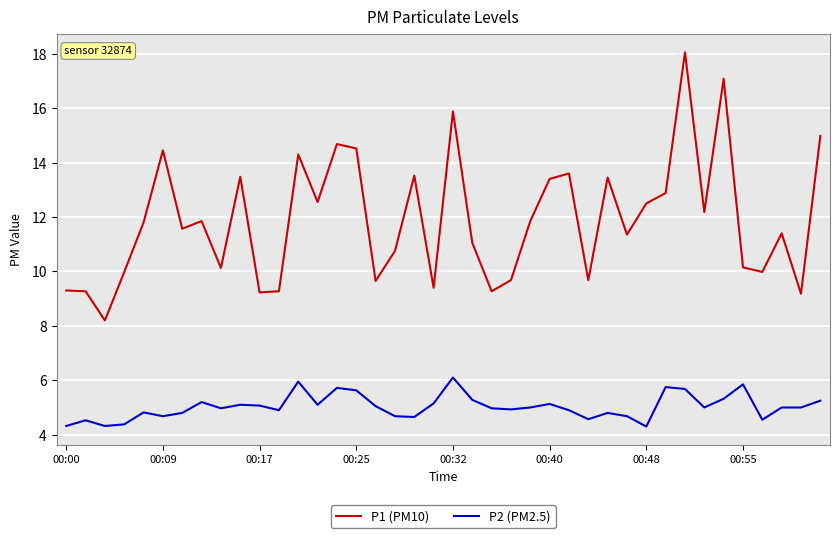

Which series has the largest total across all categories?

P1 (PM10)